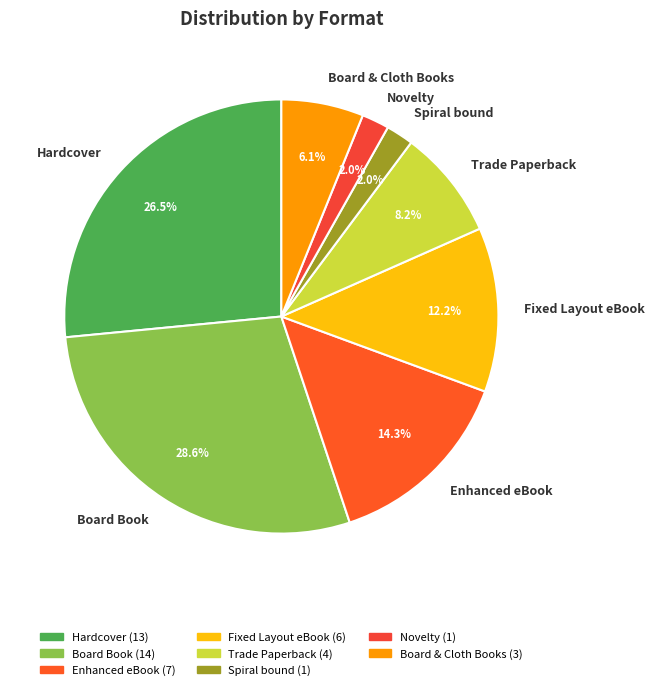

Which slice is the largest?

Board Book